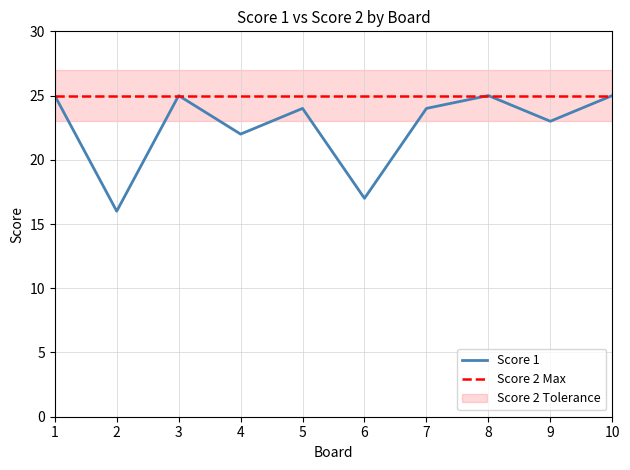

How many data points are above 24?

4